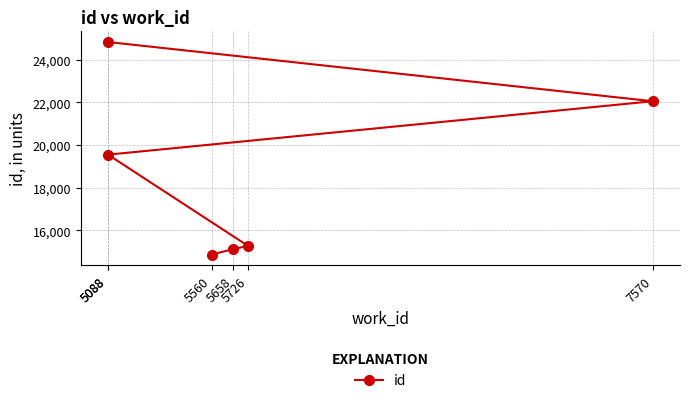

Between 5088 and 7570, which is larger?

7570